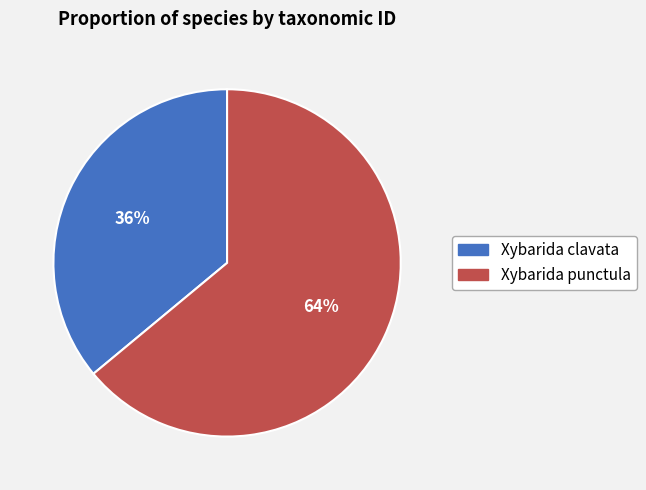

Is the sum of Xybarida punctula and Xybarida clavata greater than half?

Yes